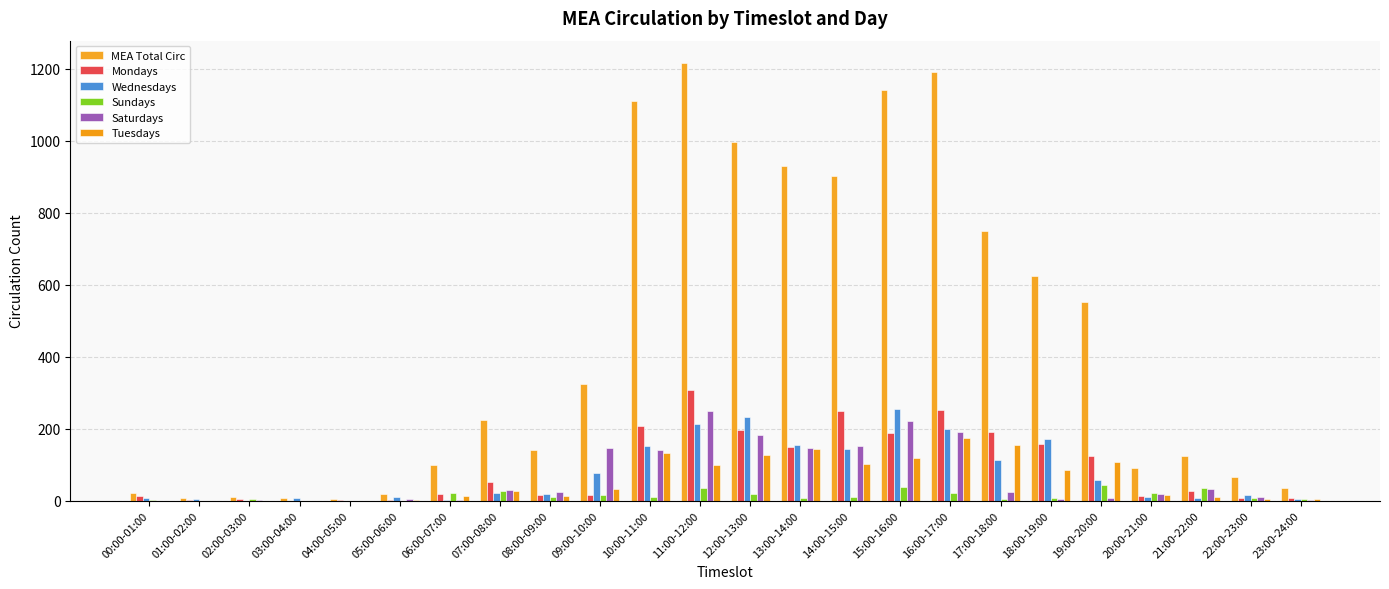

How many groups of bars are there?

24